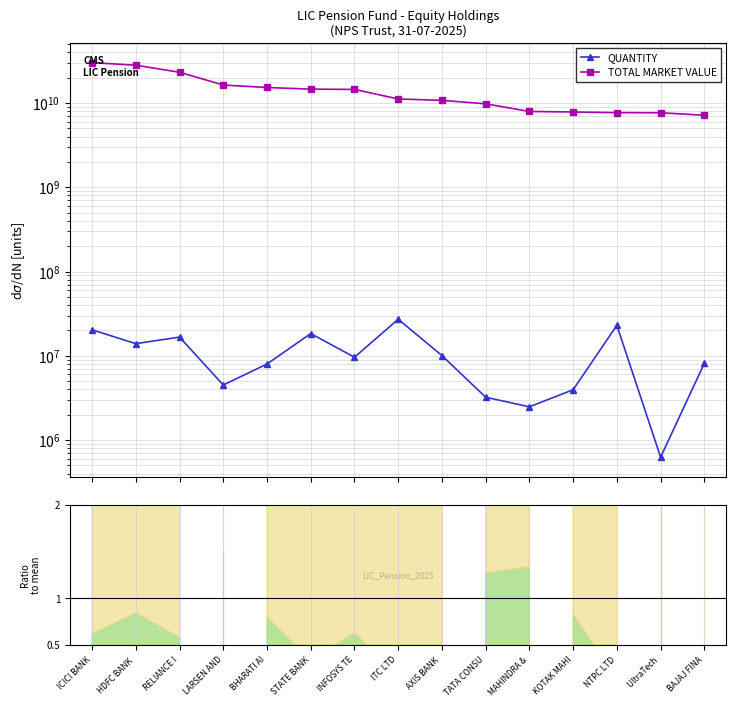

What is the difference between the highest and lowest values at TATA CONSU?

9777221947.8